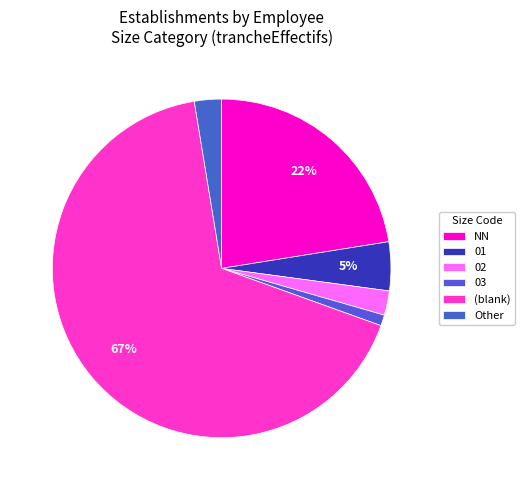

How many segments does this pie chart have?

6